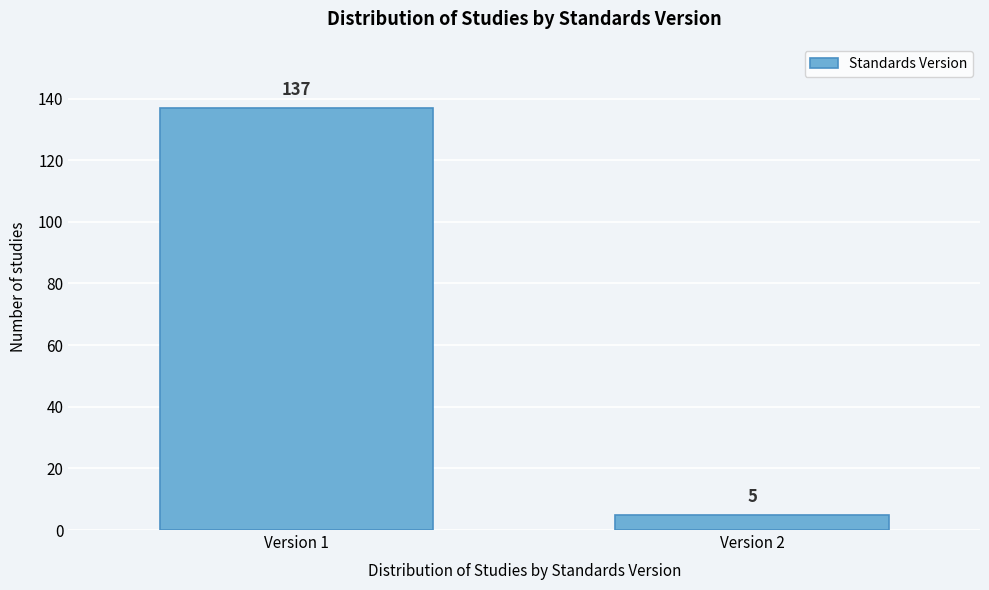

Reading left to right, transcribe all the data shown in this chart.

137	5